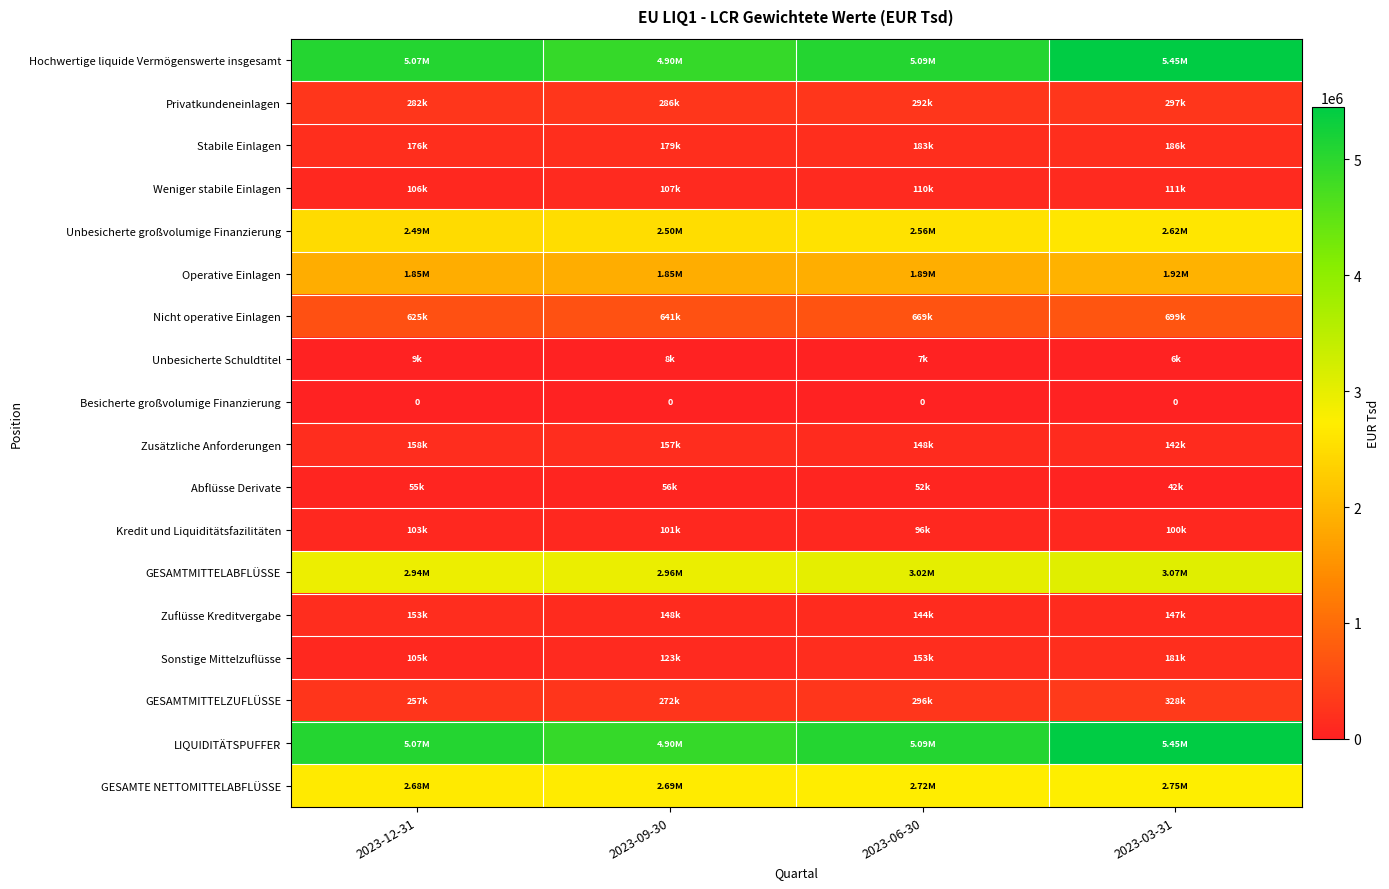

At which label is GESAMTMITTELABFLÜSSE closest to 3005265?

2023-06-30